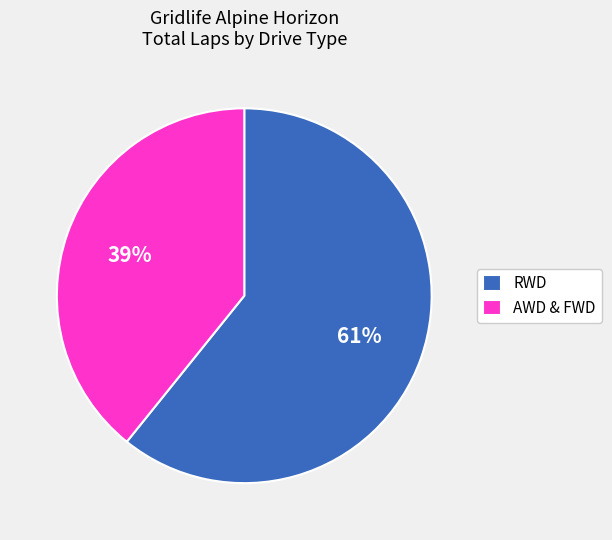

Which has a higher value, AWD & FWD or RWD?

RWD